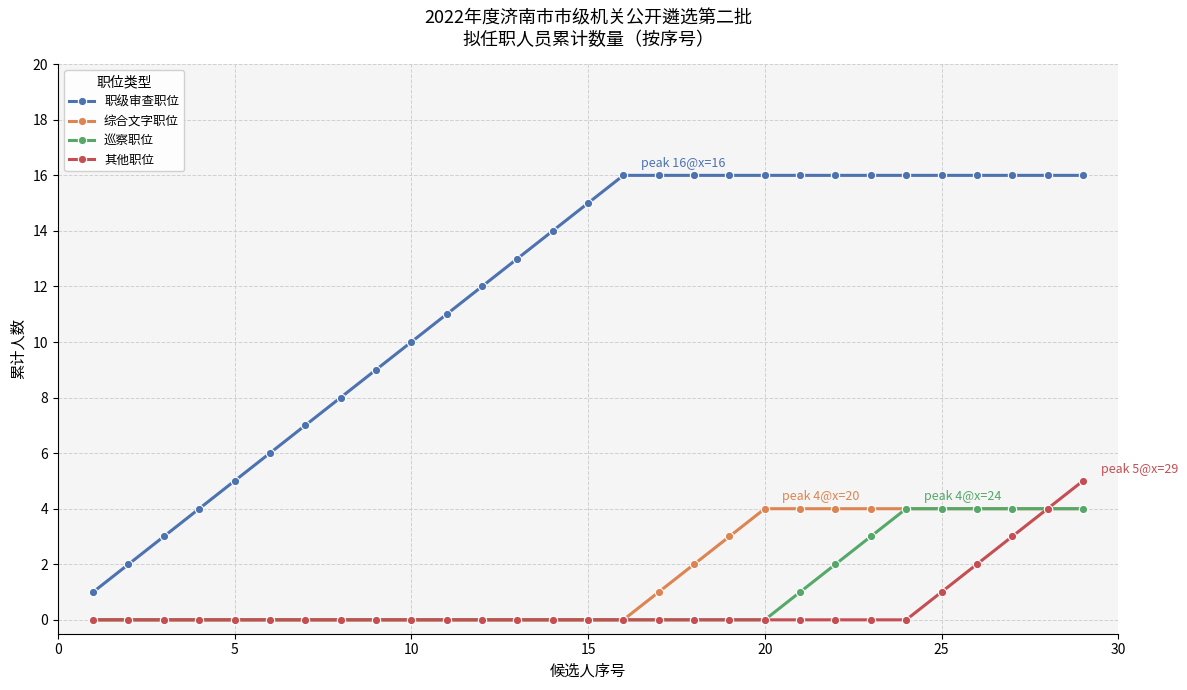

What is the maximum value for 综合文字职位?

4